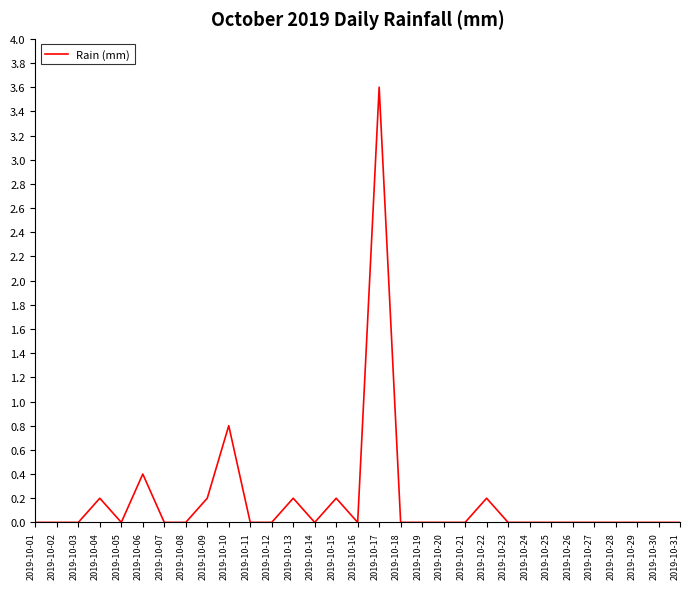

What is the maximum value shown in the chart?

3.6